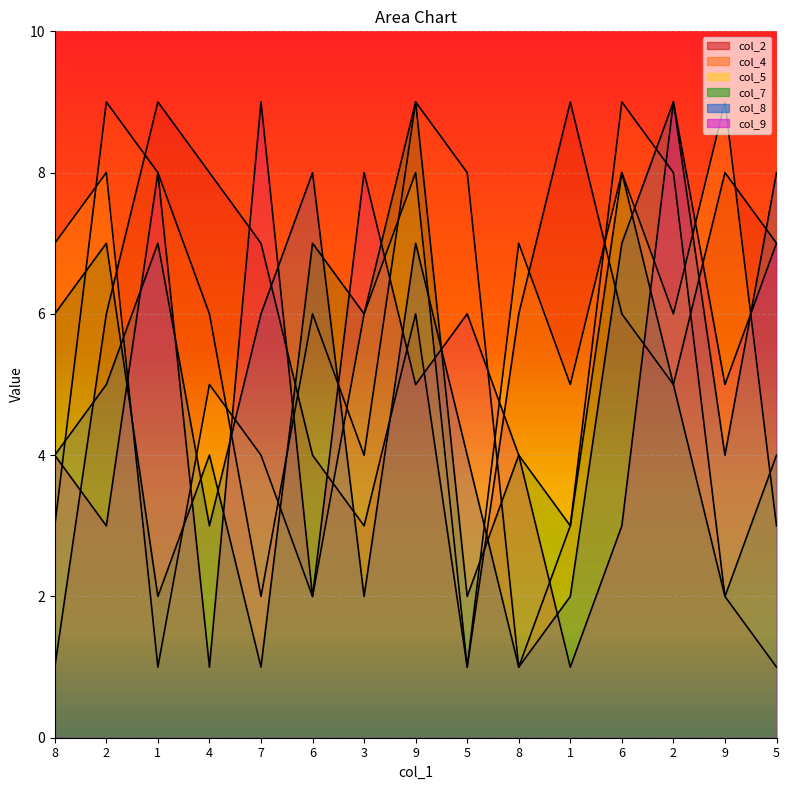

Which series has the largest range (max minus min)?

col_2